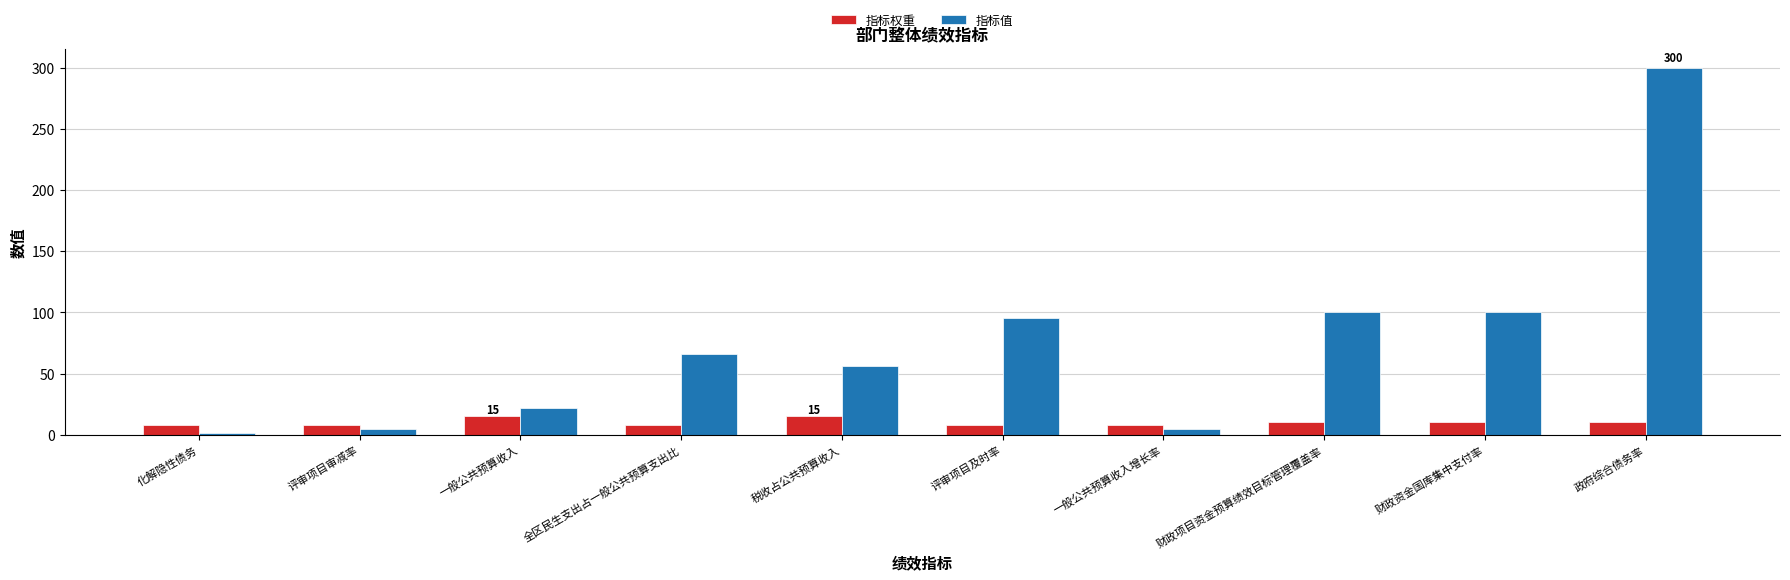

What is the sum of the 指标值 values at 一般公共预算收入增长率 and 评审项目及时率?

99.8